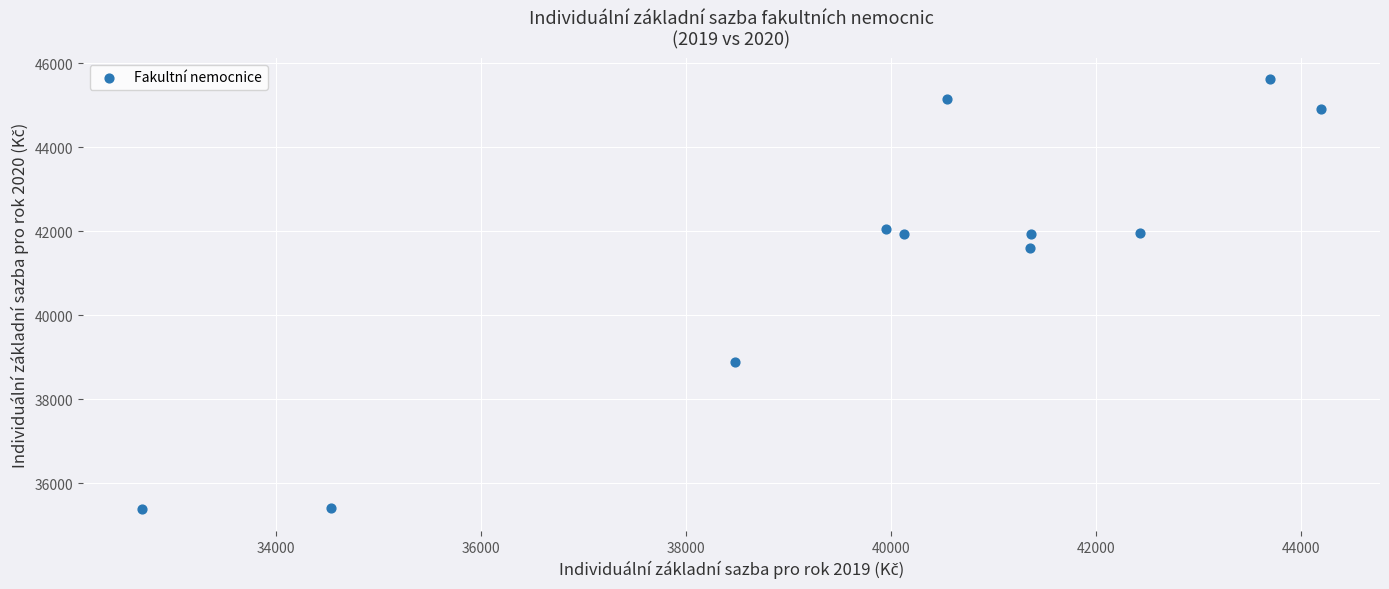

What is the range of X values (max minus min)?

11504.3